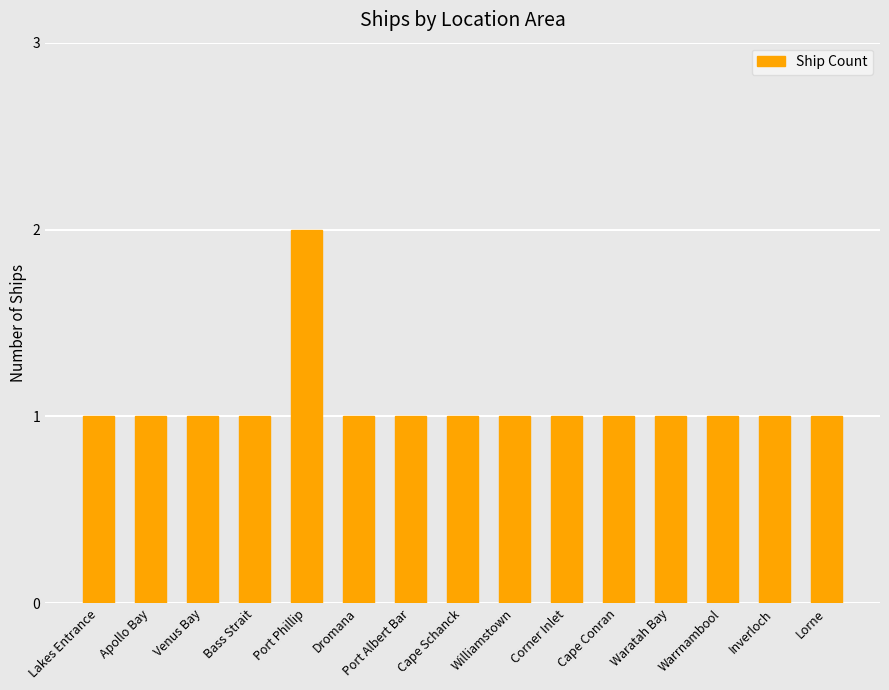

What is the ratio of the value at Williamstown to the value at Dromana?

1.0